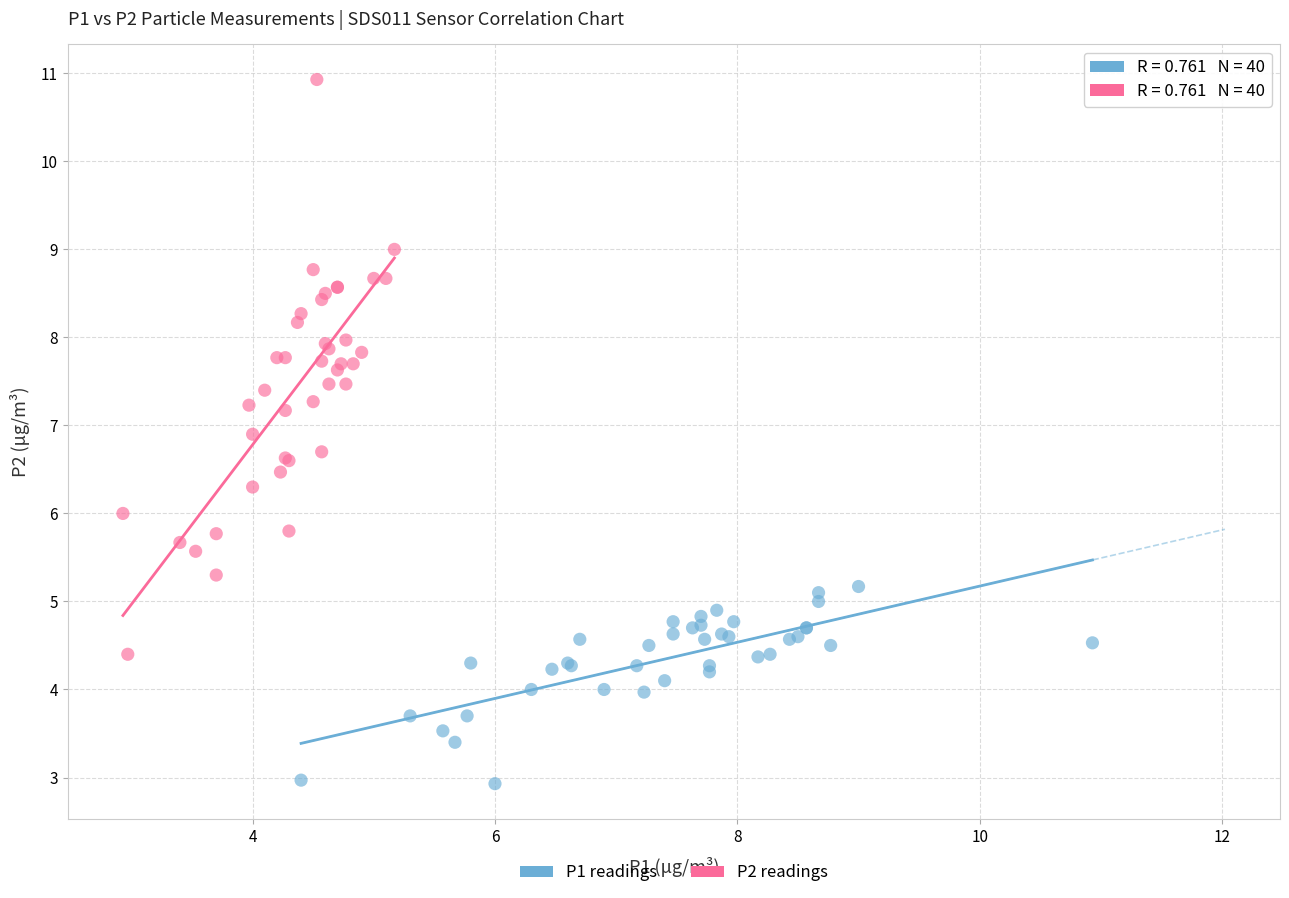

Which series contains the highest Y value?

P2 readings